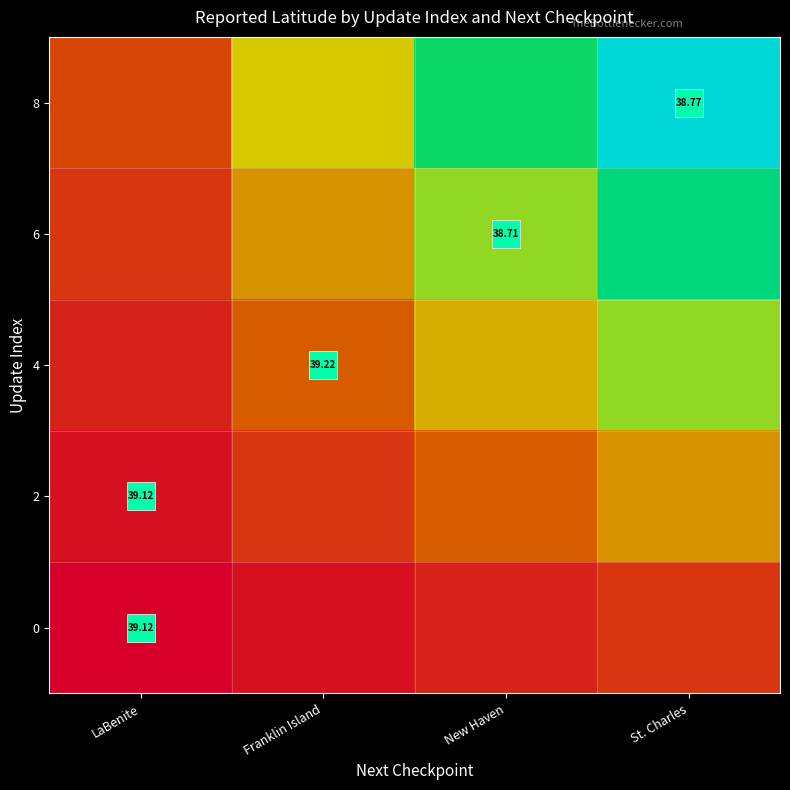

What is the difference between the maximum and minimum values in the 0 series?

0.2